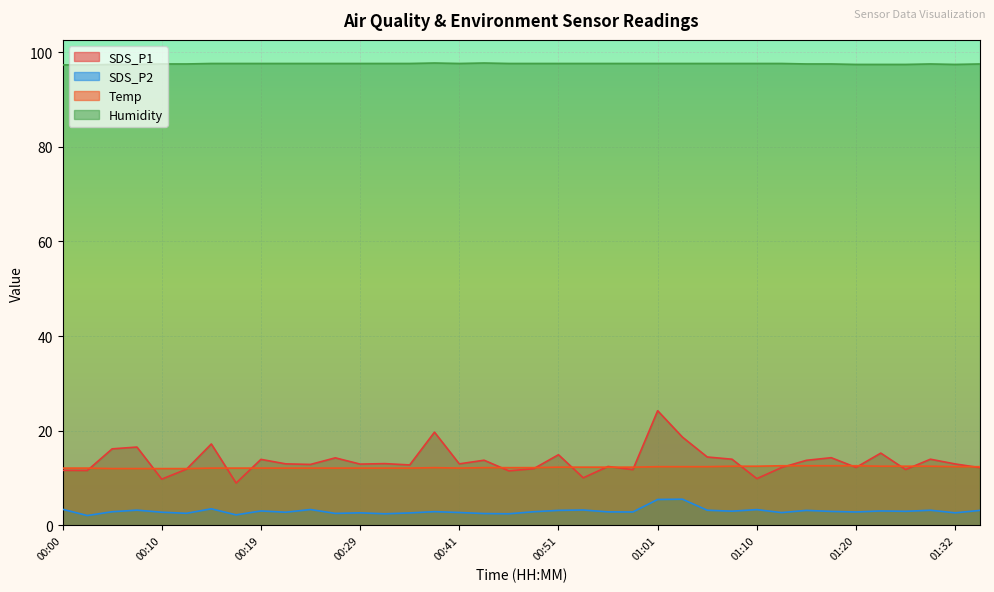

Does the chart display data point markers on the line(s)?

No